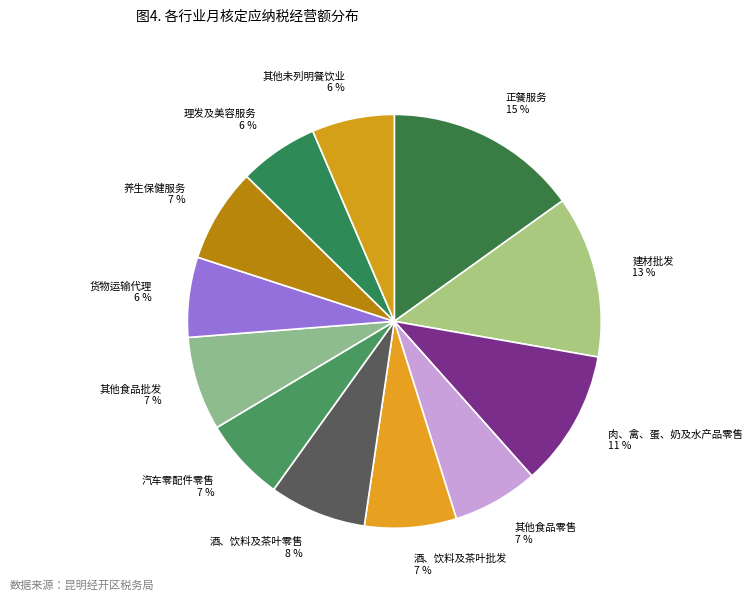

True or false: 养生保健服务 accounts for 16% of the total.

False